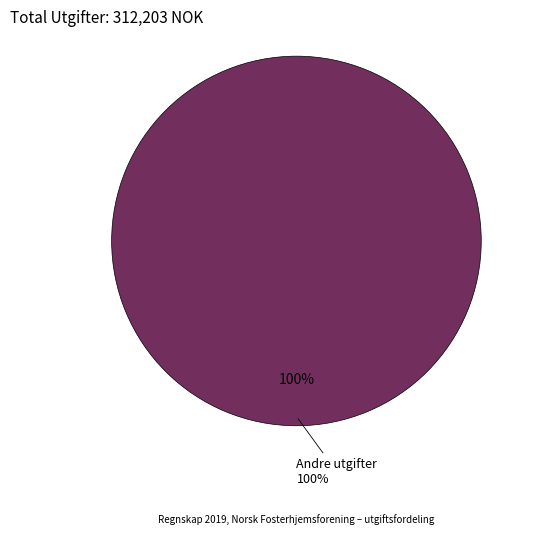

Does any single category account for the majority?

Yes